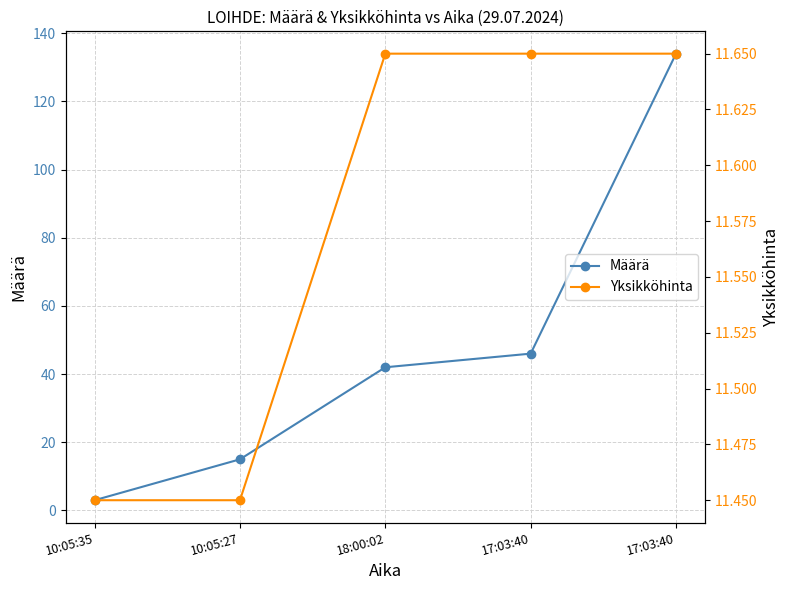

The Yksikköhinta series shows 20.3 at 10:05:27. True or false?

False